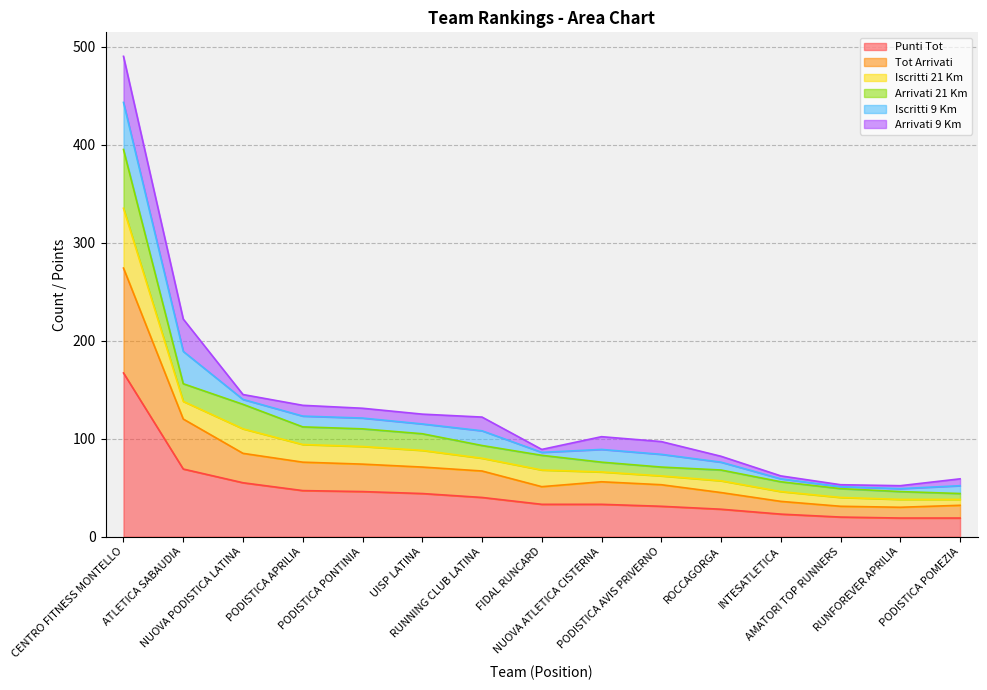

What is the label of the 7th point from the right?

NUOVA ATLETICA CISTERNA